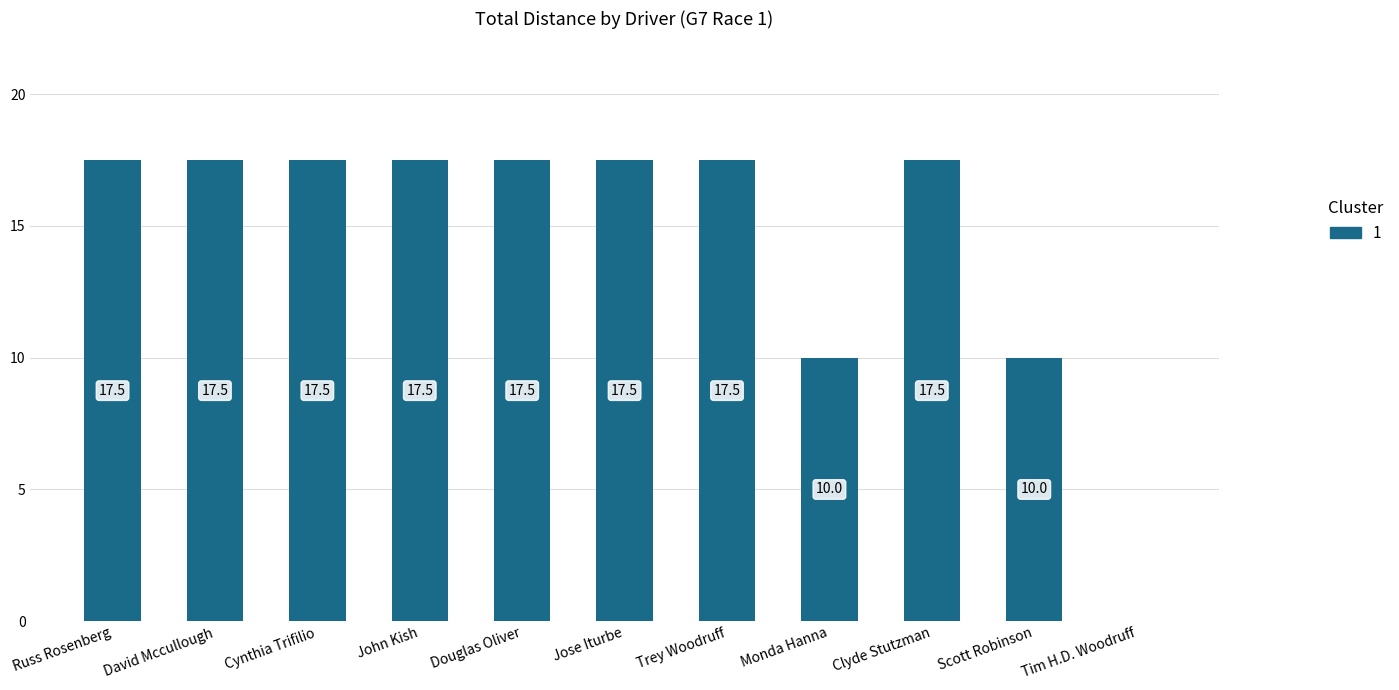

Reading right to left, what are all the values shown in this chart?

0.0	10.0	17.5	10.0	17.5	17.5	17.5	17.5	17.5	17.5	17.5